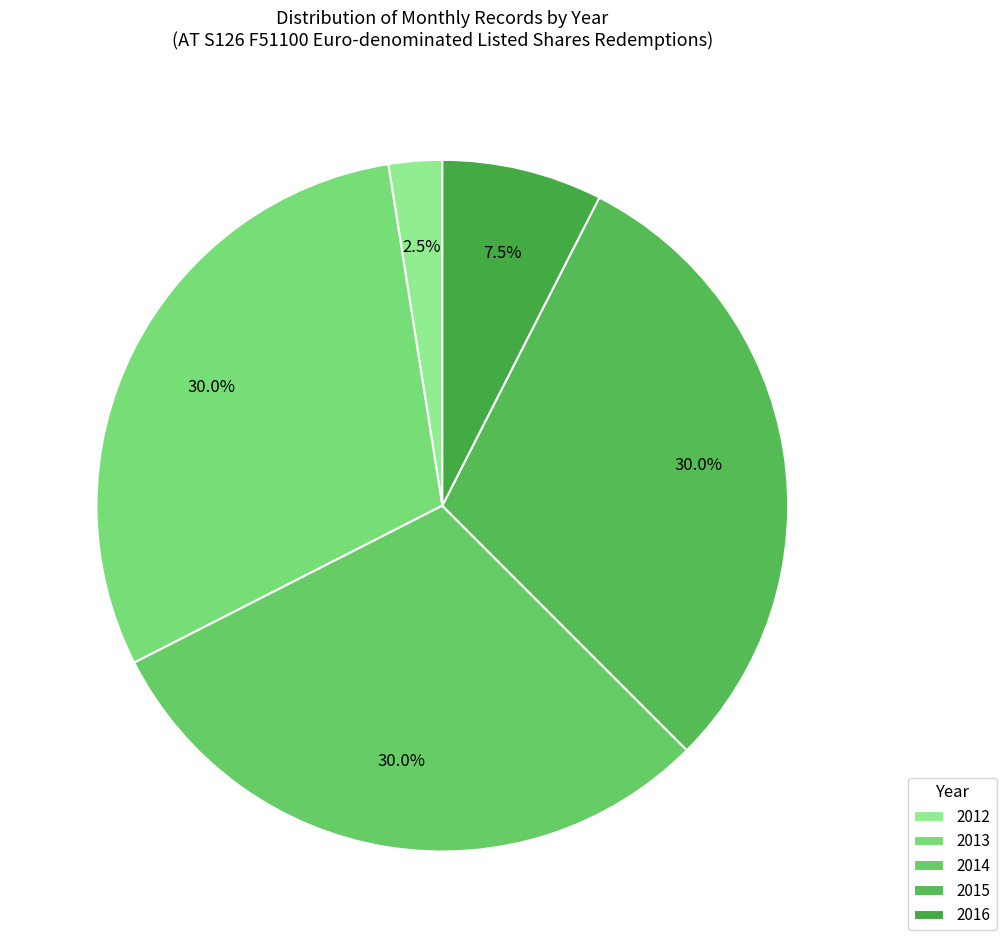

Count the number of slices in the pie.

5